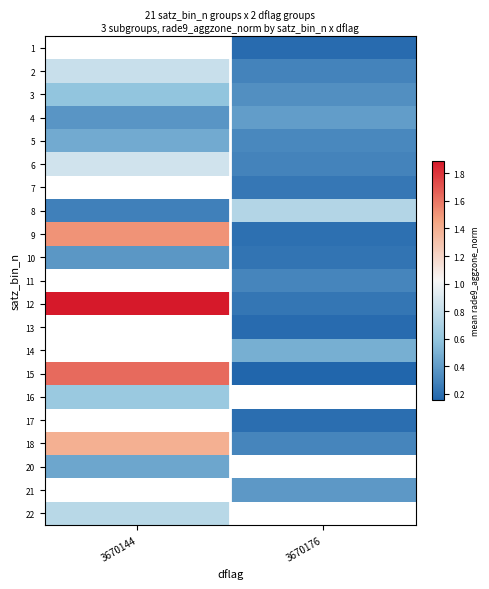

At which label is 18 closest to 0?

3670176